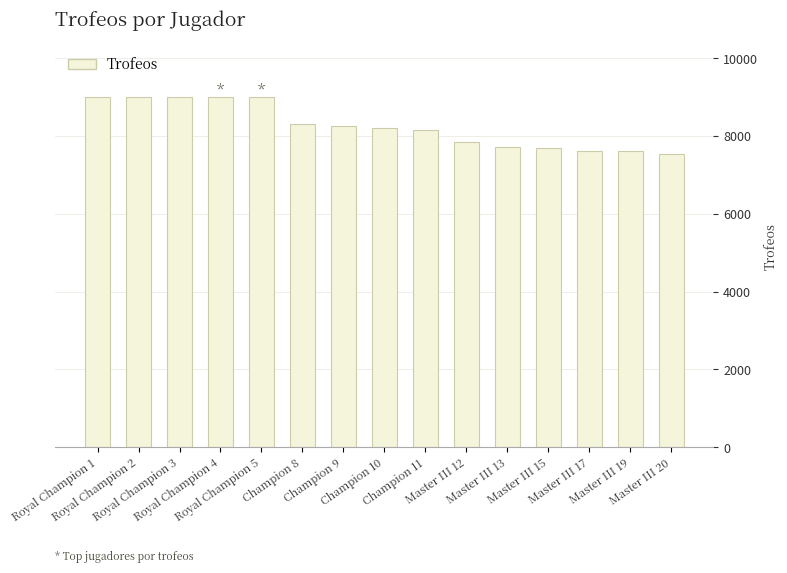

What is the value of the 8th bar from the left?

8212